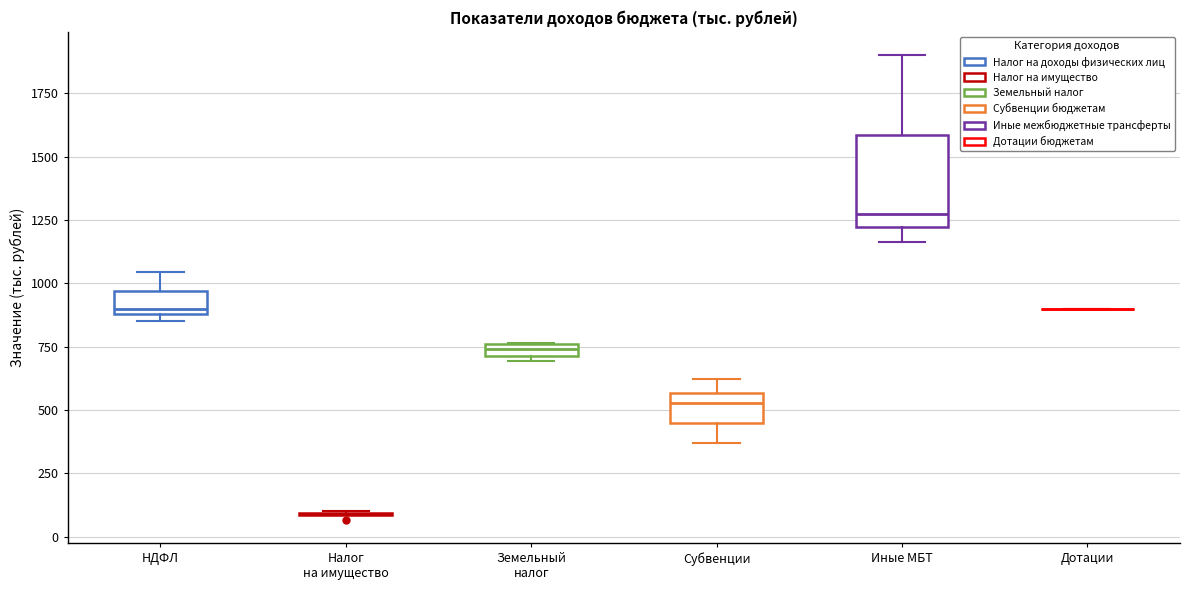

Comparing the boxes themselves (not the whiskers), which one is the tallest?

Иные МБТ